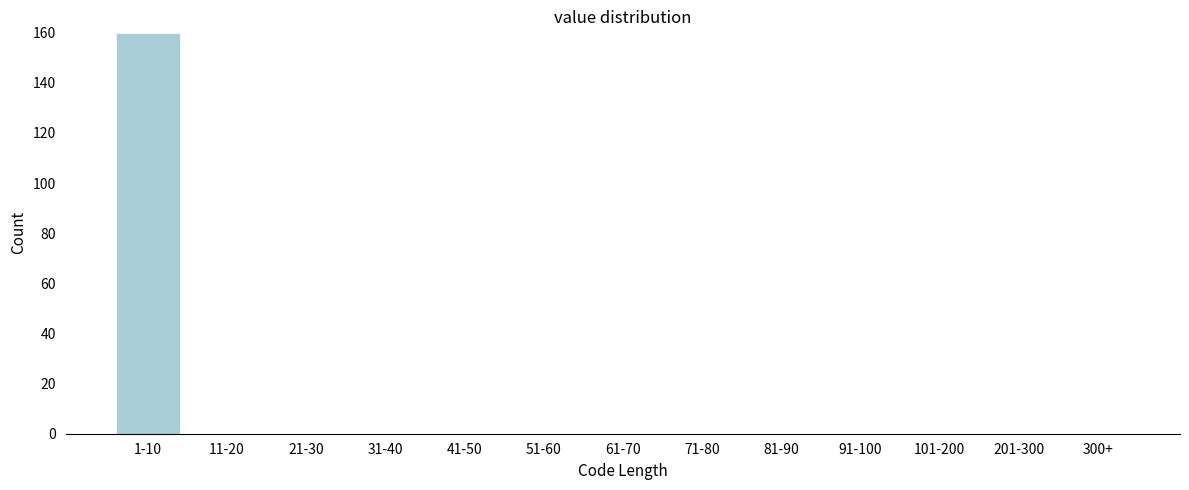

Reading right to left, what are all the values shown in this chart?

300+=0	201-300=0	101-200=0	91-100=0	81-90=0	71-80=0	61-70=0	51-60=0	41-50=0	31-40=0	21-30=0	11-20=0	1-10=160